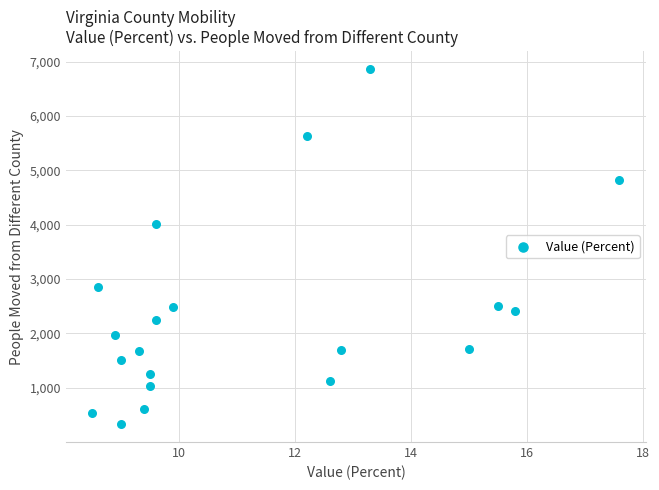

What is the range of Y values (max minus min)?

6534